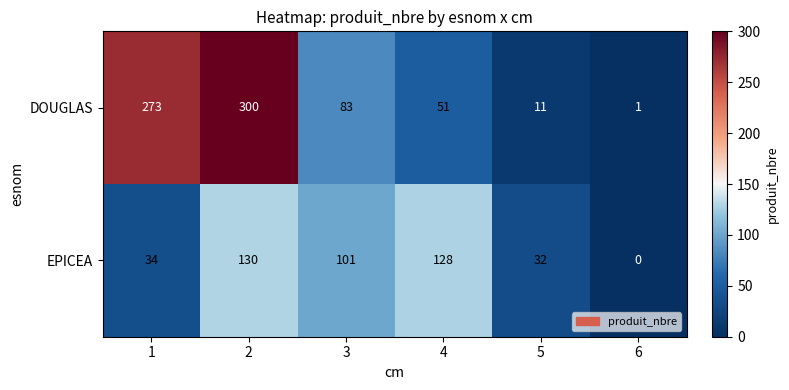

True or false: DOUGLAS has a value of 273 at 1.

True